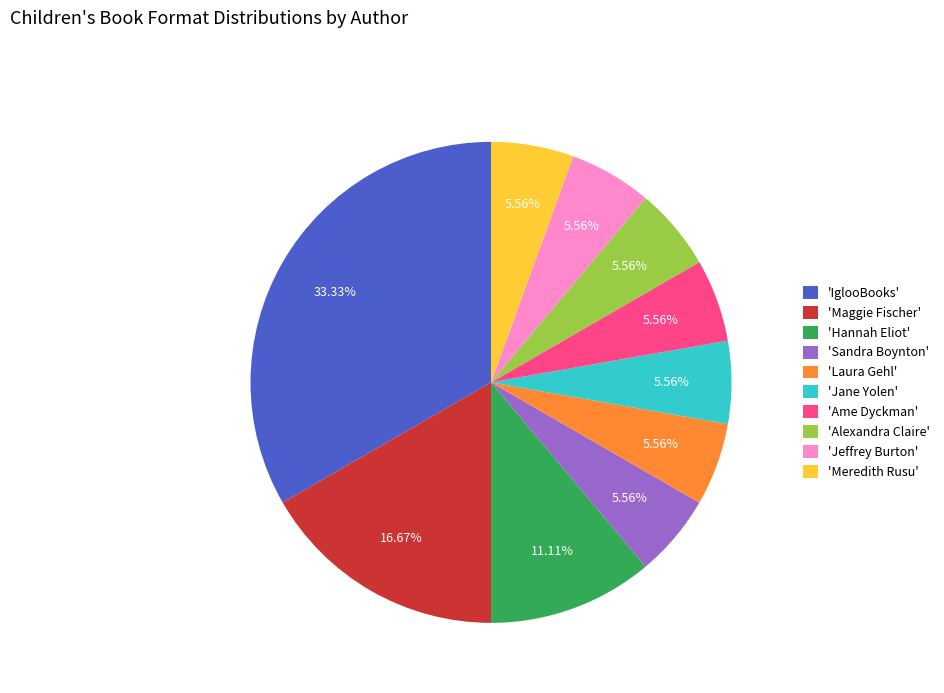

Do 'Jane Yolen' and 'Sandra Boynton' together represent more than half of the pie?

No